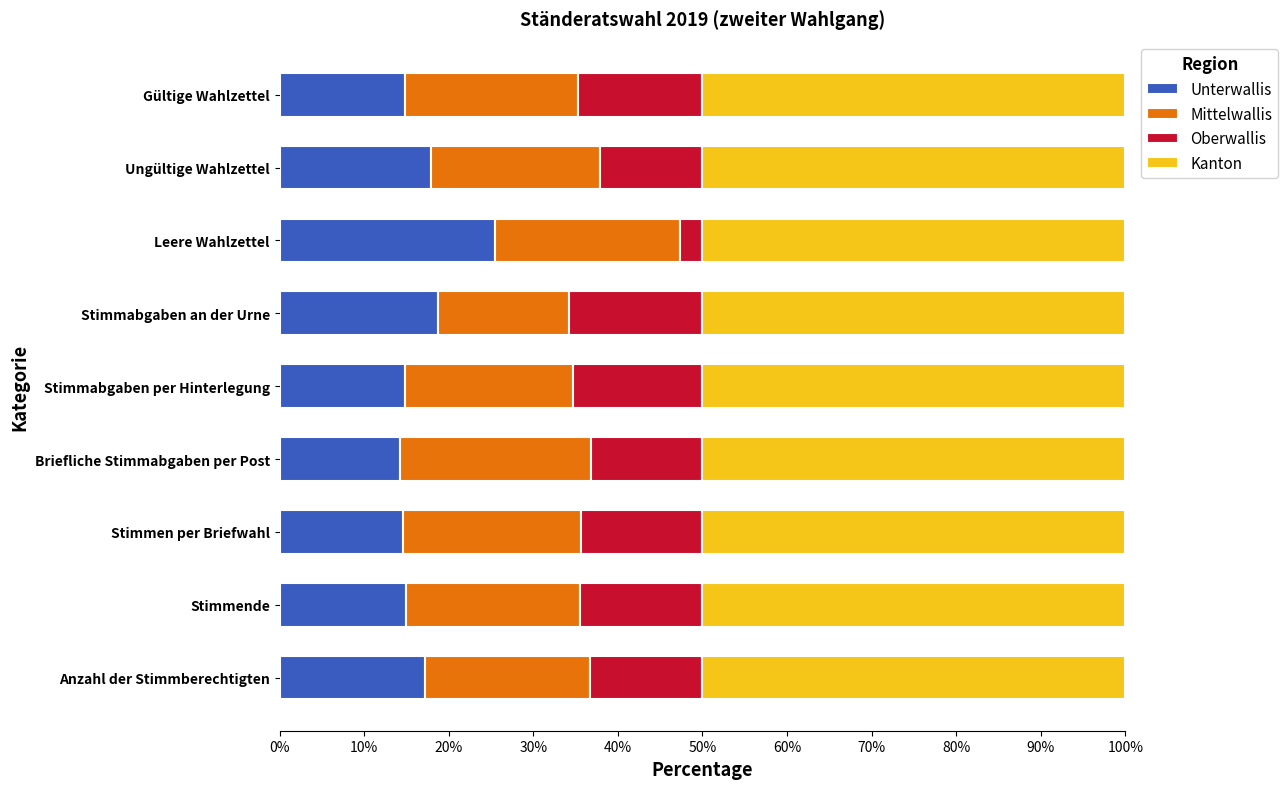

At which label does Unterwallis reach its peak?

Leere Wahlzettel